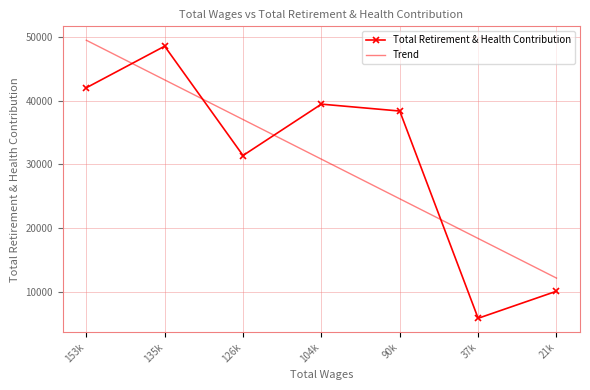

What is the difference between the highest and lowest values at 135k?

5281.4